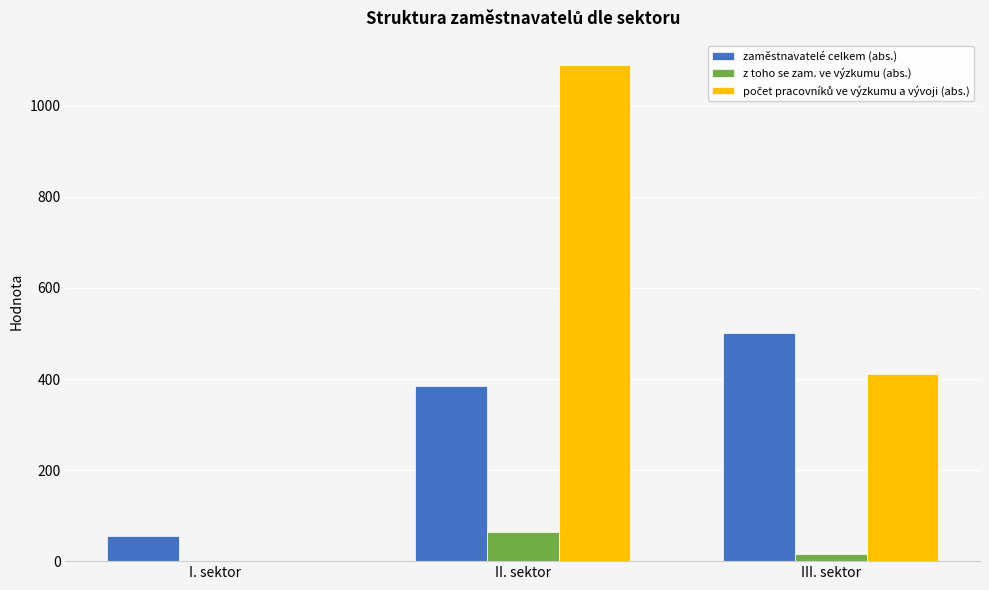

What is the sum of the zaměstnavatelé celkem (abs.) values at I. sektor and II. sektor?

440.0